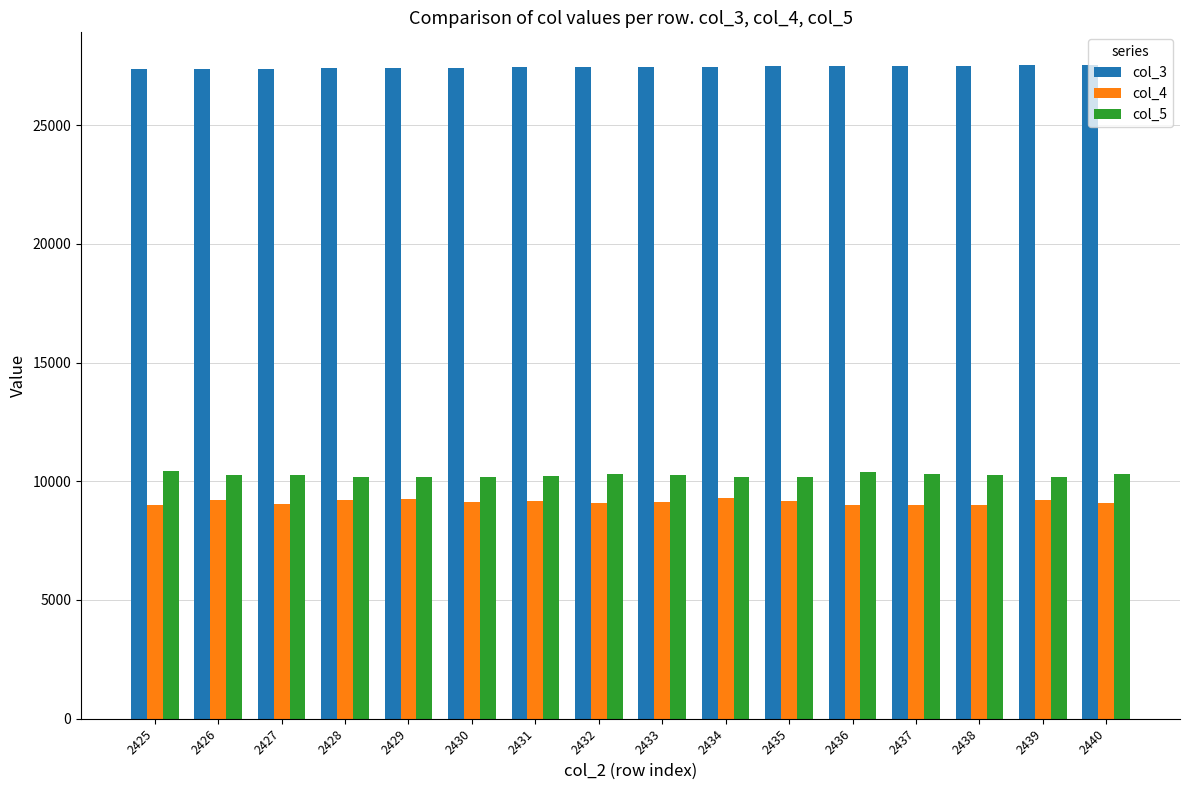

What is the minimum value shown in the chart?

8984